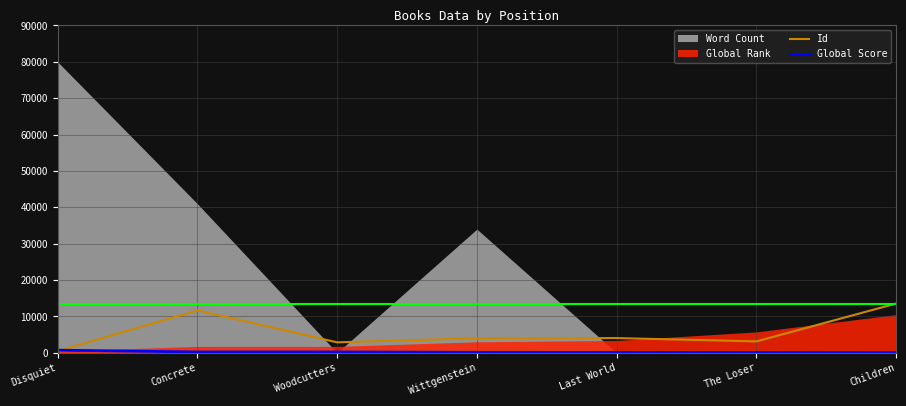

What is the label of the 1st point from the left?

Disquiet